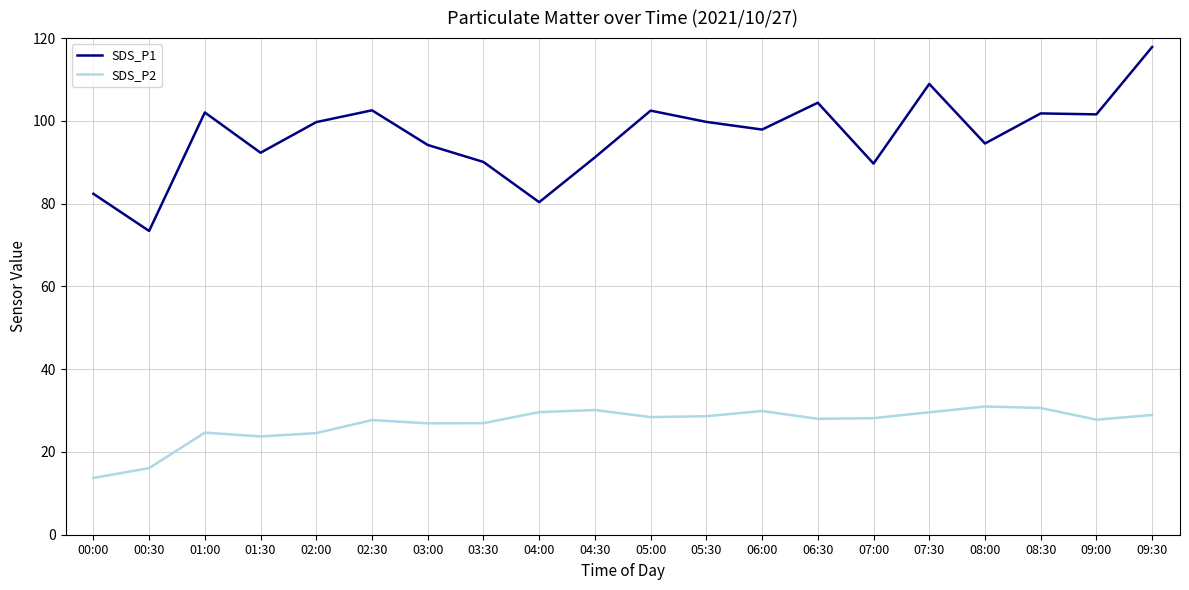

True or false: SDS_P2 and SDS_P1 cross at least once.

False